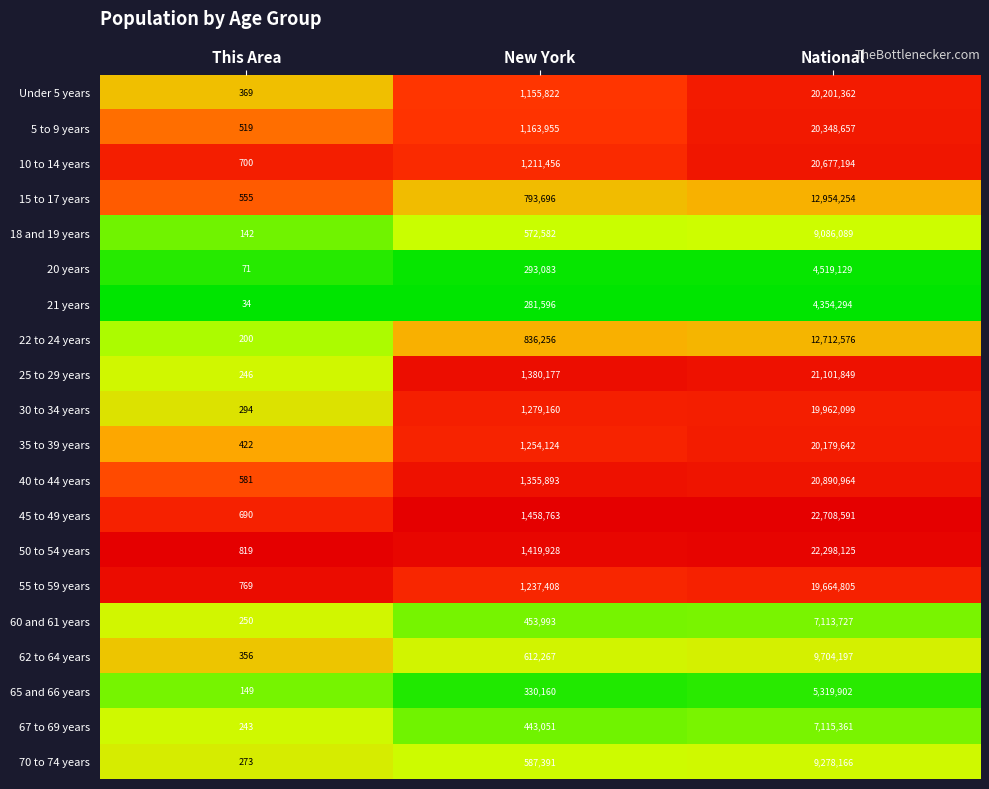

What is the approximate value of 65 and 66 years at This Area?

149